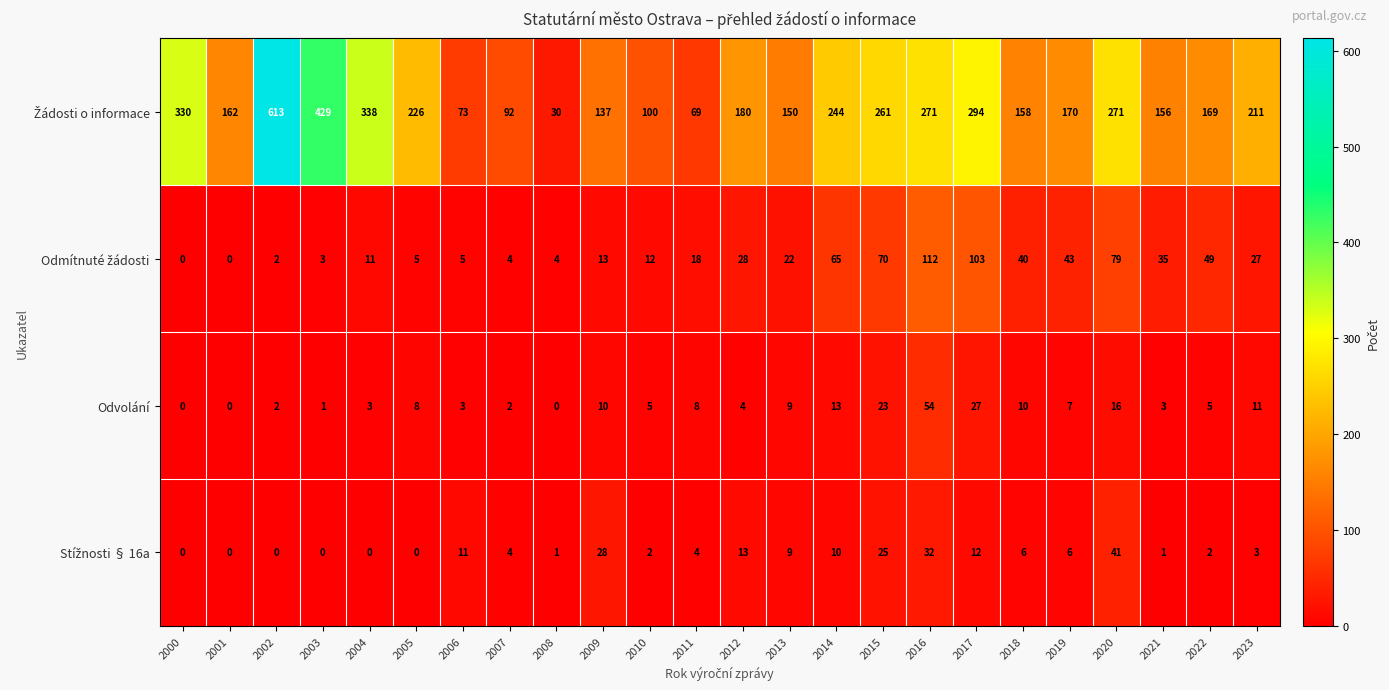

At how many categories does at least one series exceed 259?

8